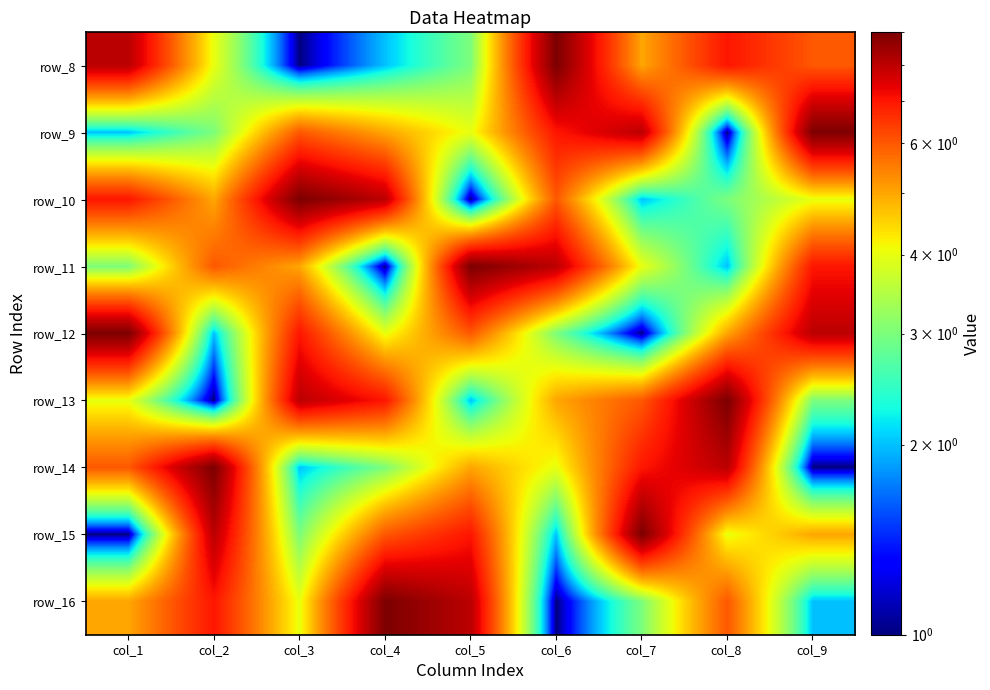

At which category does the chart reach its peak across all series?

col_6